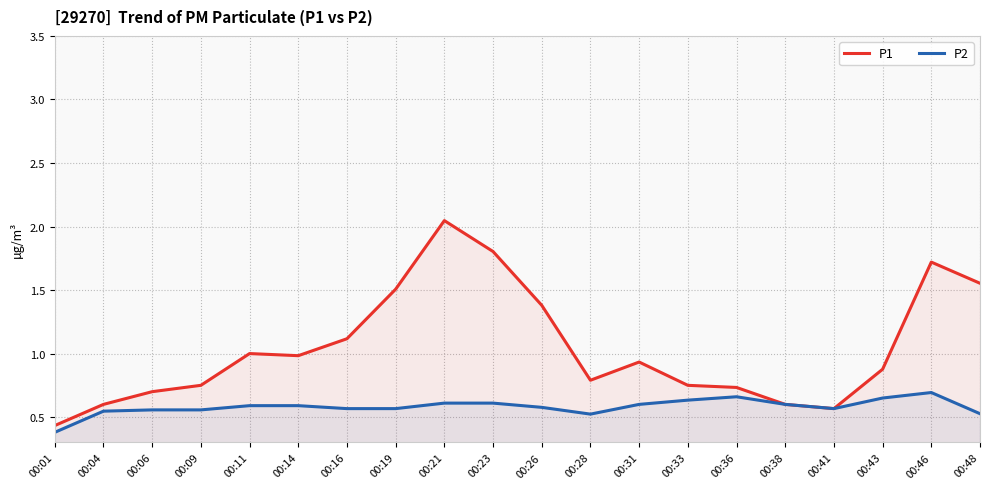

What is the minimum value shown in the chart?

0.4